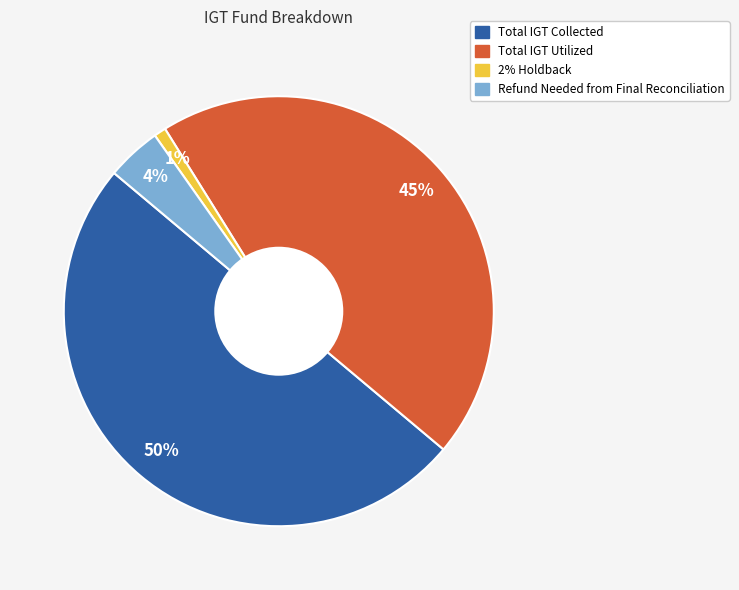

Is Total IGT Utilized the majority of the pie?

No